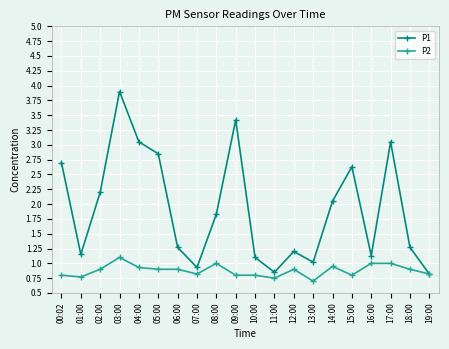

What is the spread (max minus min) of values at 11:00?

0.1